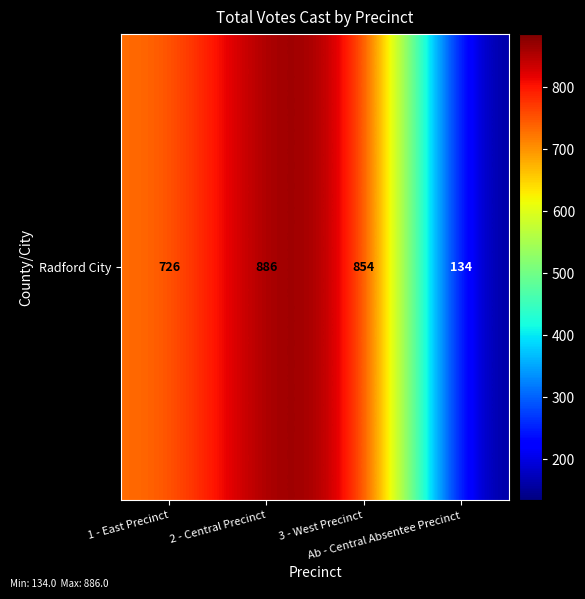

Reading right to left, extract all data points from this chart.

Ab - Central Absentee Precinct=134	3 - West Precinct=854	2 - Central Precinct=886	1 - East Precinct=726